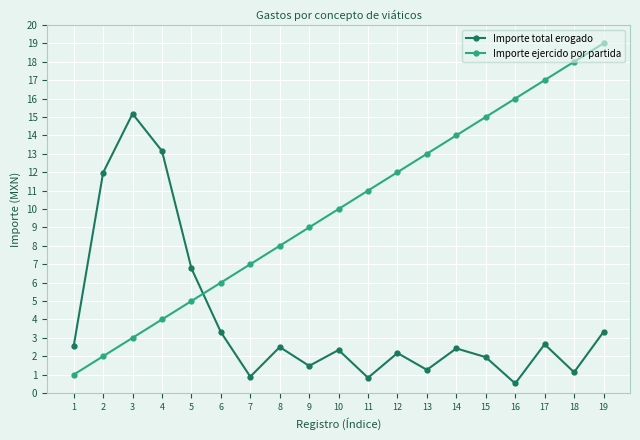

Which series ends up on top after the final intersection of Importe ejercido por partida and Importe total erogado?

Importe ejercido por partida